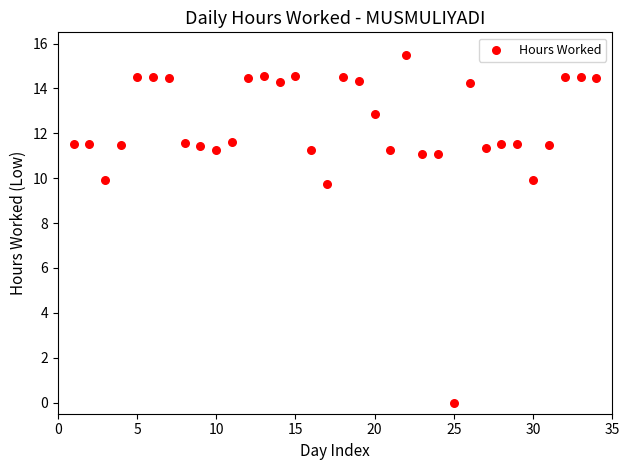

What is the range of X values (max minus min)?

33.0